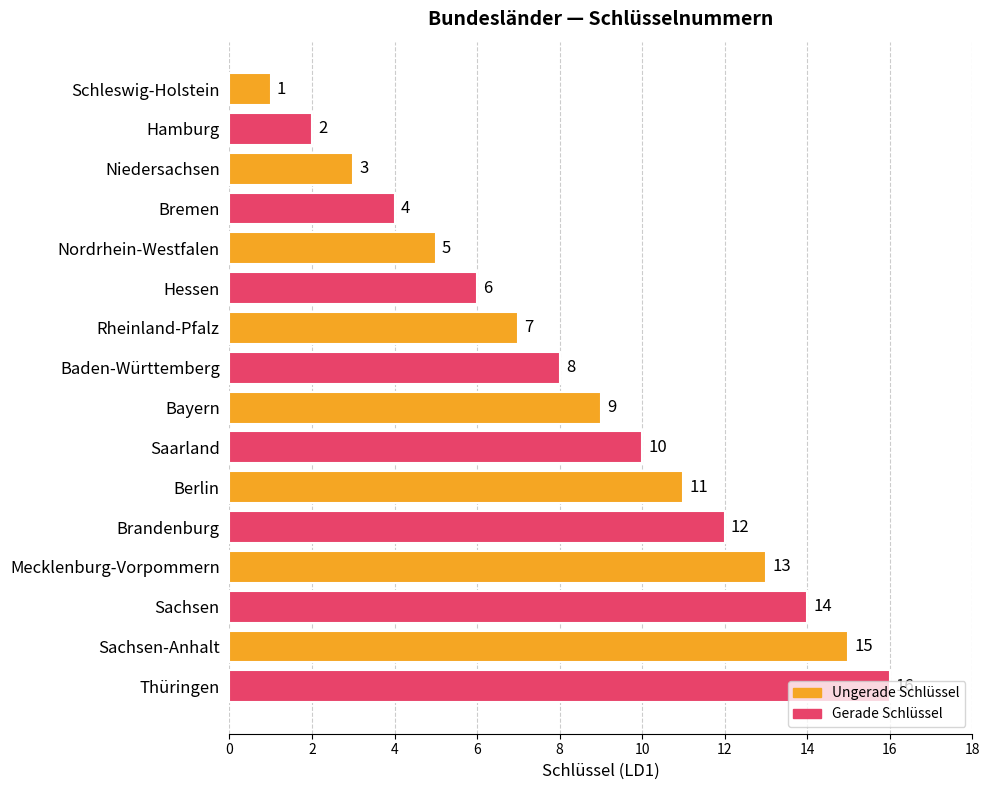

True or false: the data shows 14 at Saarland.

False